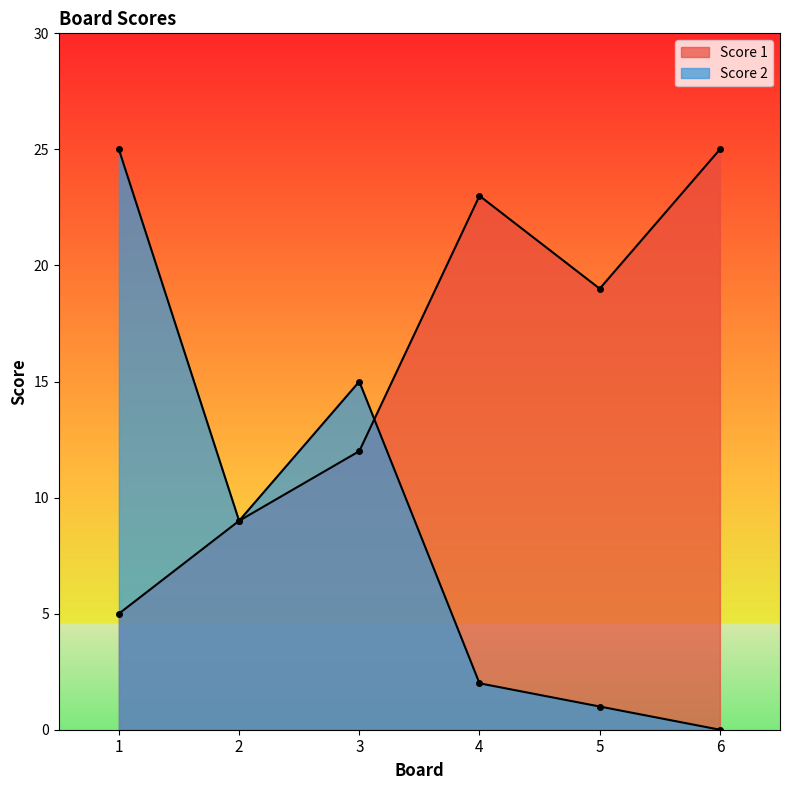

What is the sum of the Score 1 values at 1 and 6?

30